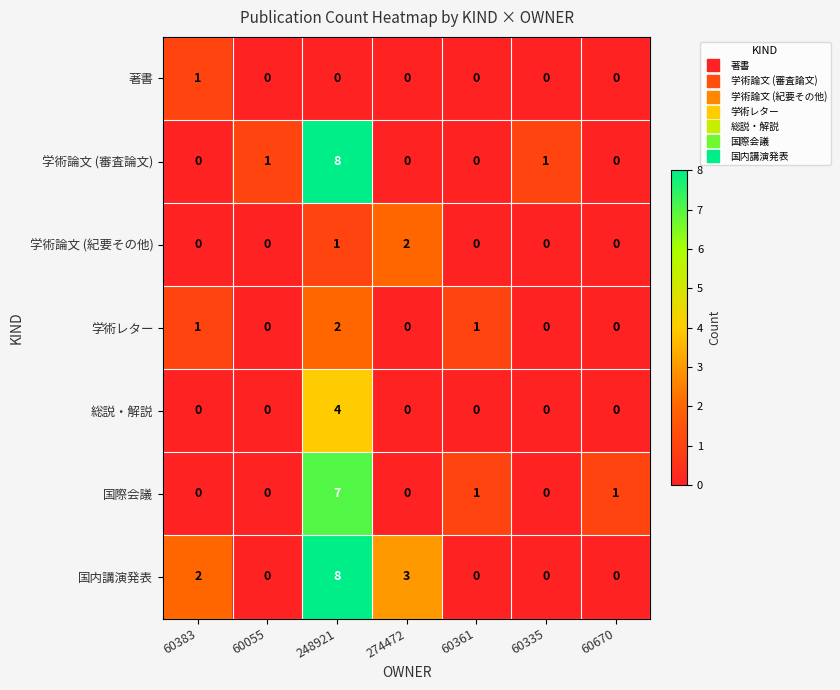

Count the 学術論文 (審査論文) values in the range 0 to 1.

6